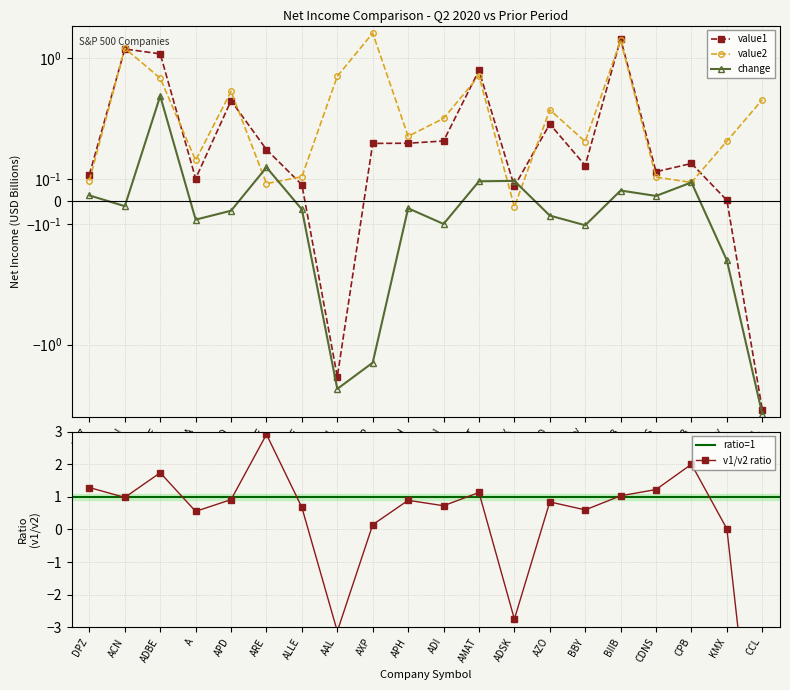

At which category does change reach its first local peak?

ADBE